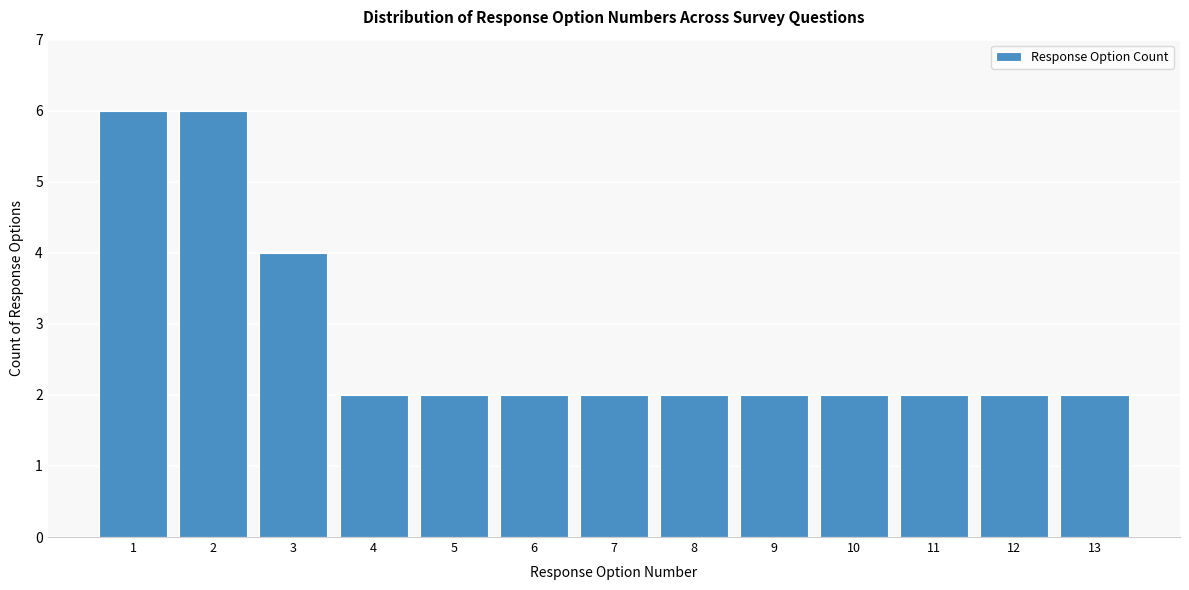

Reading left to right, list every bar in this chart as the range it spans on the x-axis followed by its height. The values are not printed on the chart, so give them approximately, as read against the axis.

0.5 to 1.5: 6
1.5 to 2.5: 6
2.5 to 3.5: 4
3.5 to 4.5: 2
4.5 to 5.5: 2
5.5 to 6.5: 2
6.5 to 7.5: 2
7.5 to 8.5: 2
8.5 to 9.5: 2
9.5 to 10.5: 2
10.5 to 11.5: 2
11.5 to 12.5: 2
12.5 to 13.5: 2